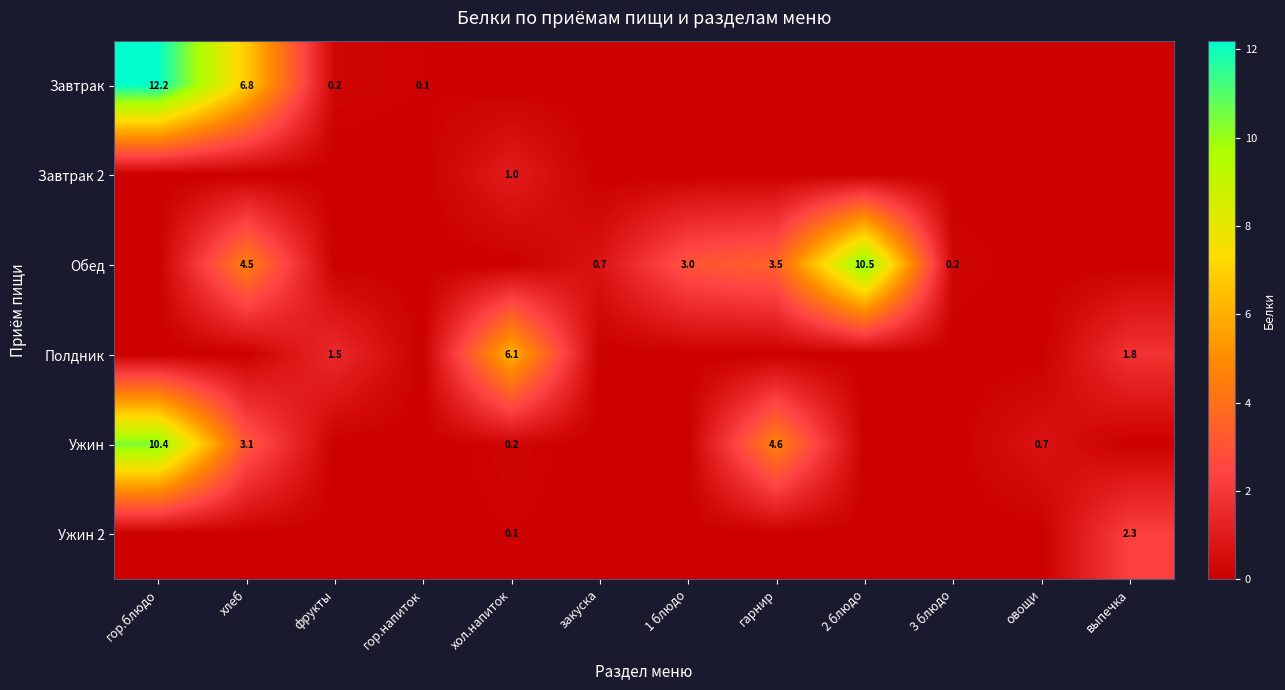

The Ужин series shows 7.3 at гарнир. True or false?

False